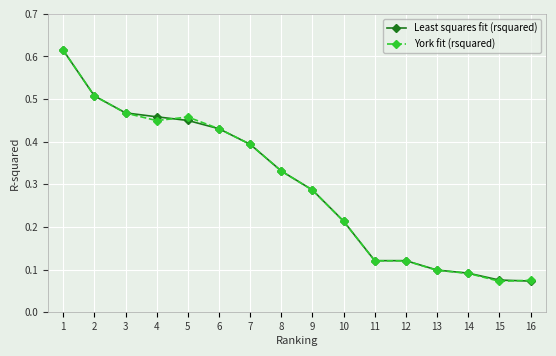

Is this an area chart (filled region under the line)?

No